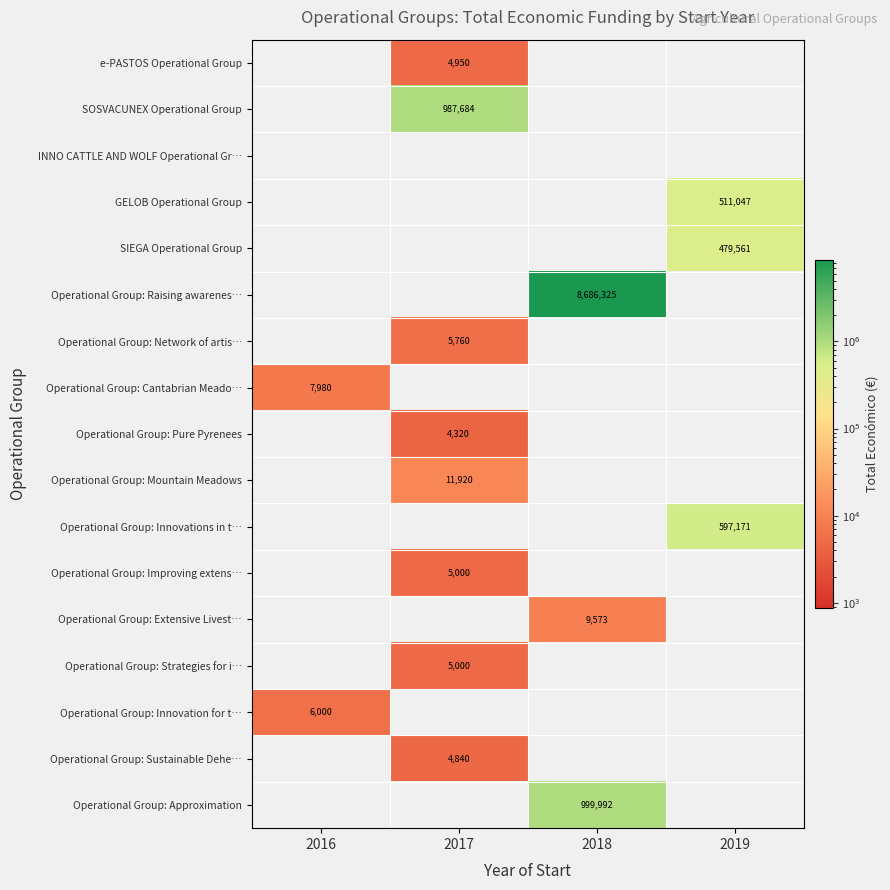

How many series are shown in this chart?

17